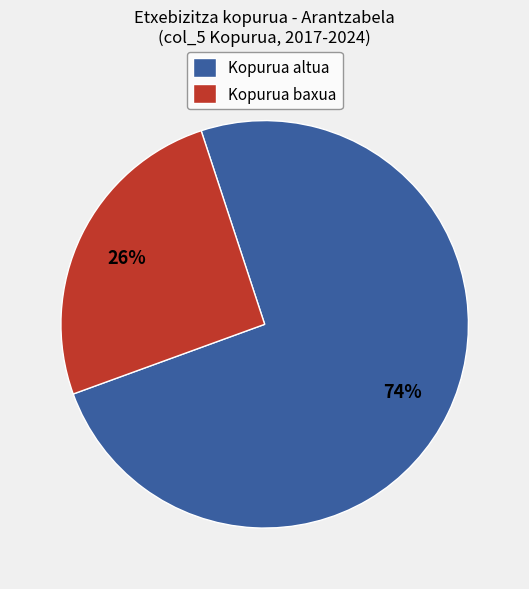

Count the number of slices in the pie.

2